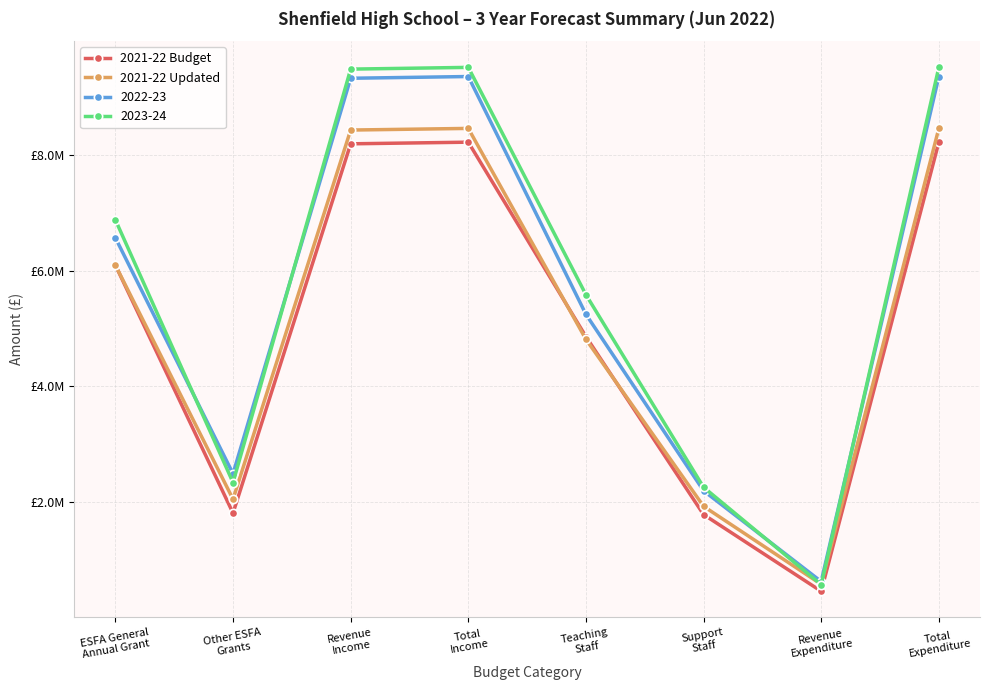

Is this an area chart (filled region under the line)?

No